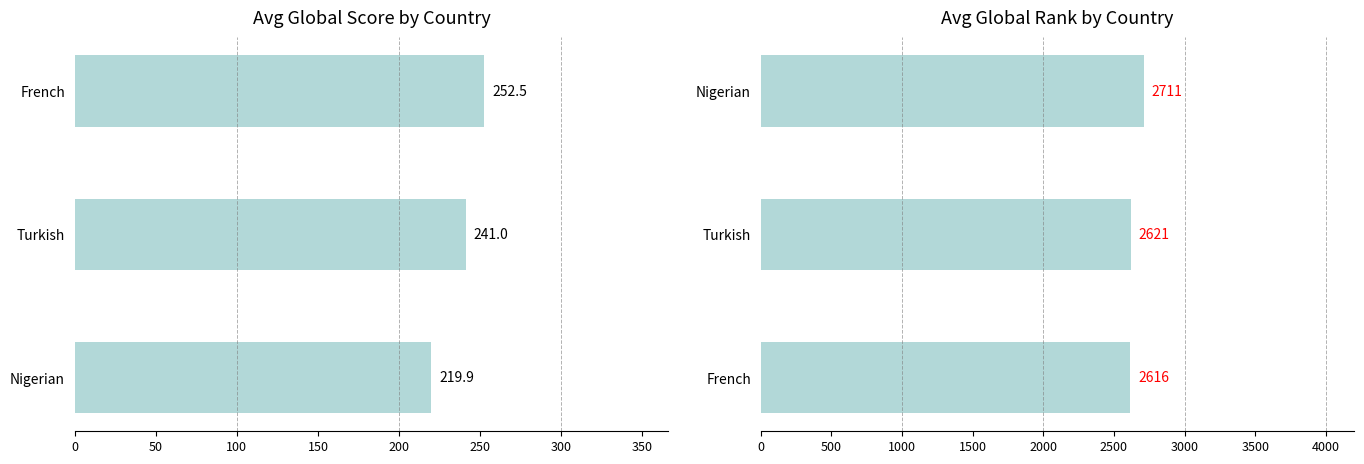

What is the spread (max minus min) of values at 100?

2458.8